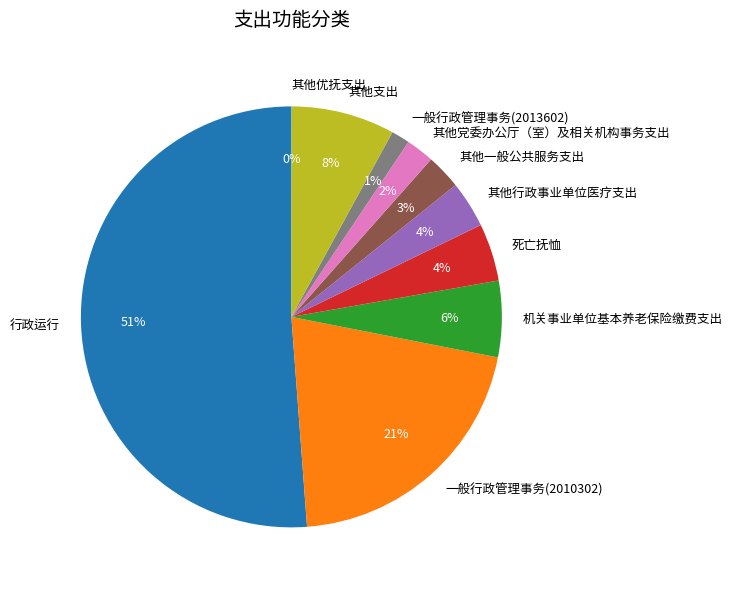

To the nearest percent, what percentage of the pie is 其他支出?

8%